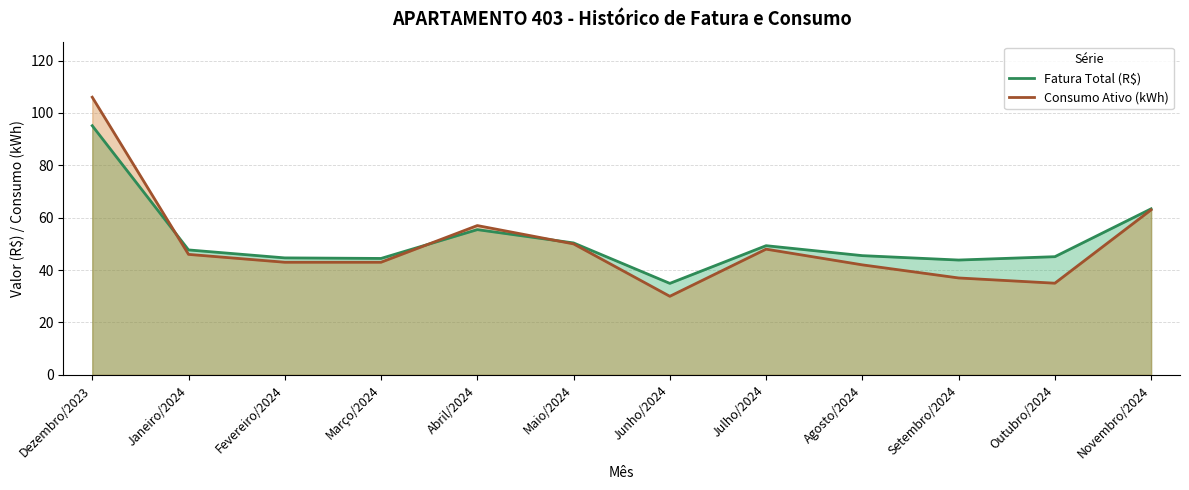

What is the sum of all Consumo Ativo (kWh) values?

600.0